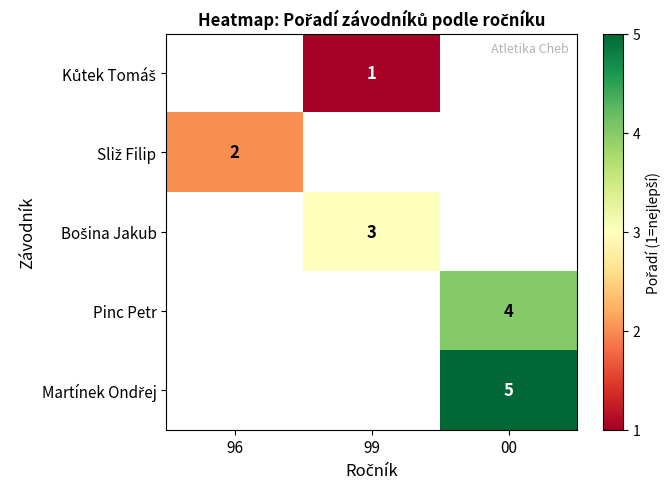

Which category has the lowest value across all series?

99